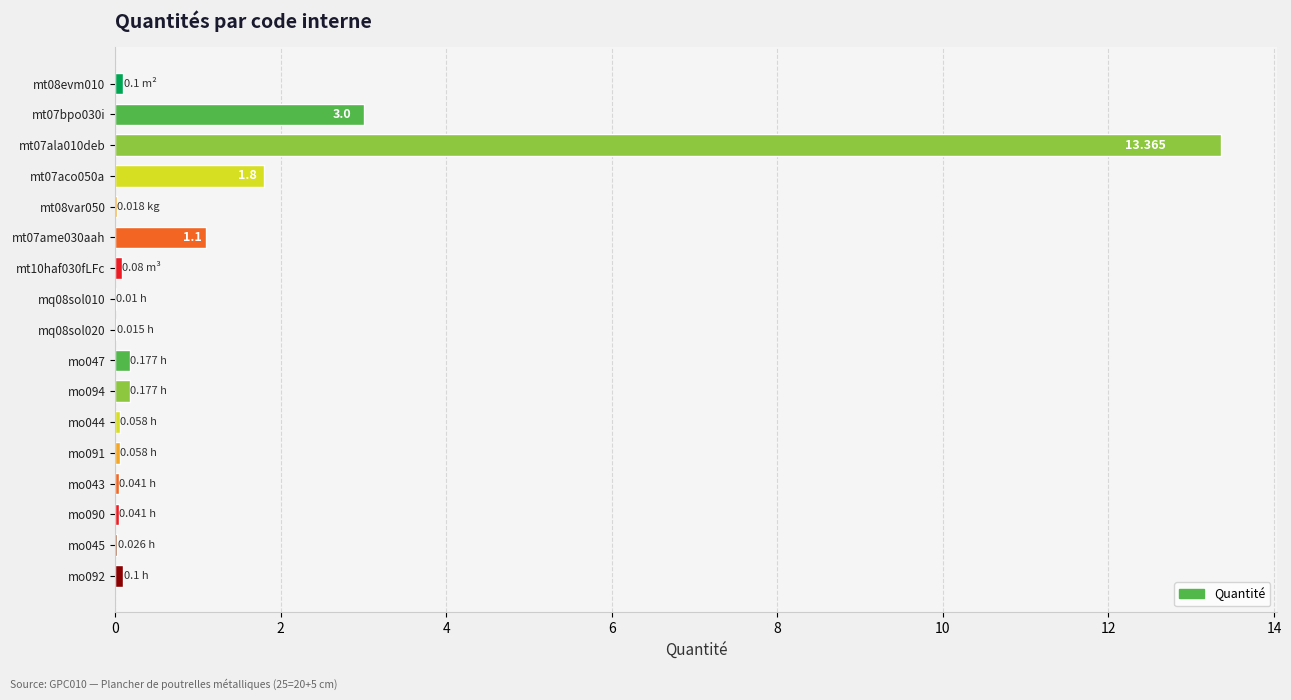

How many series are shown in this chart?

1